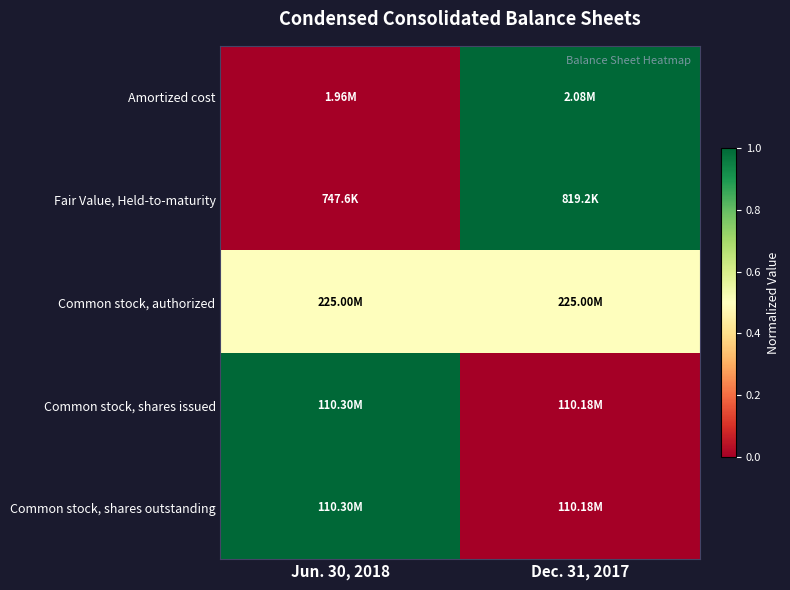

Rank the series by their maximum value, from lowest to highest.

Common stock, authorized, Amortized cost, Fair Value, Held-to-maturity, Common stock, shares issued, Common stock, shares outstanding